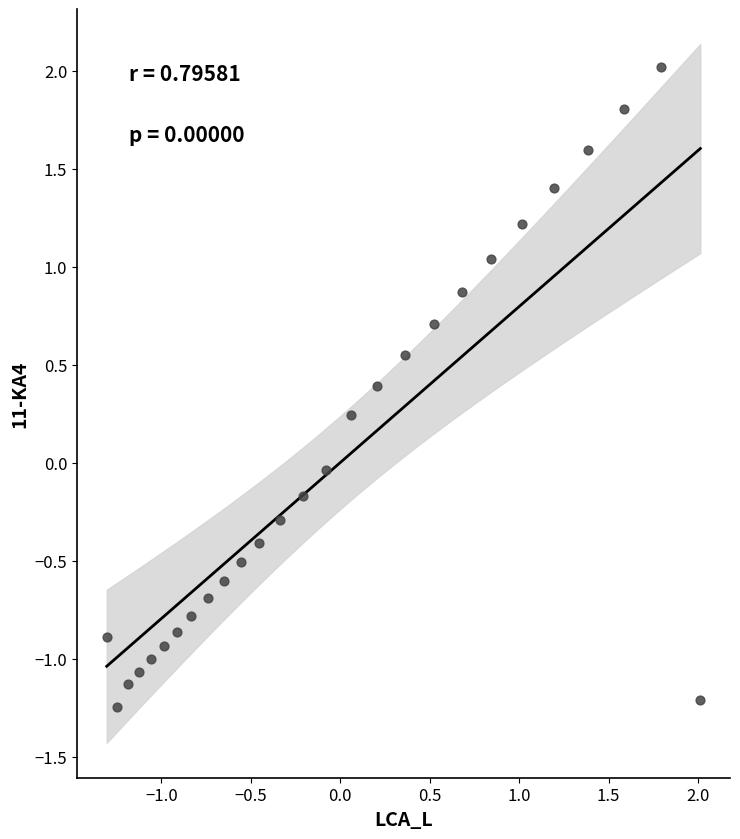

What is the range of Y values (max minus min)?

3.3